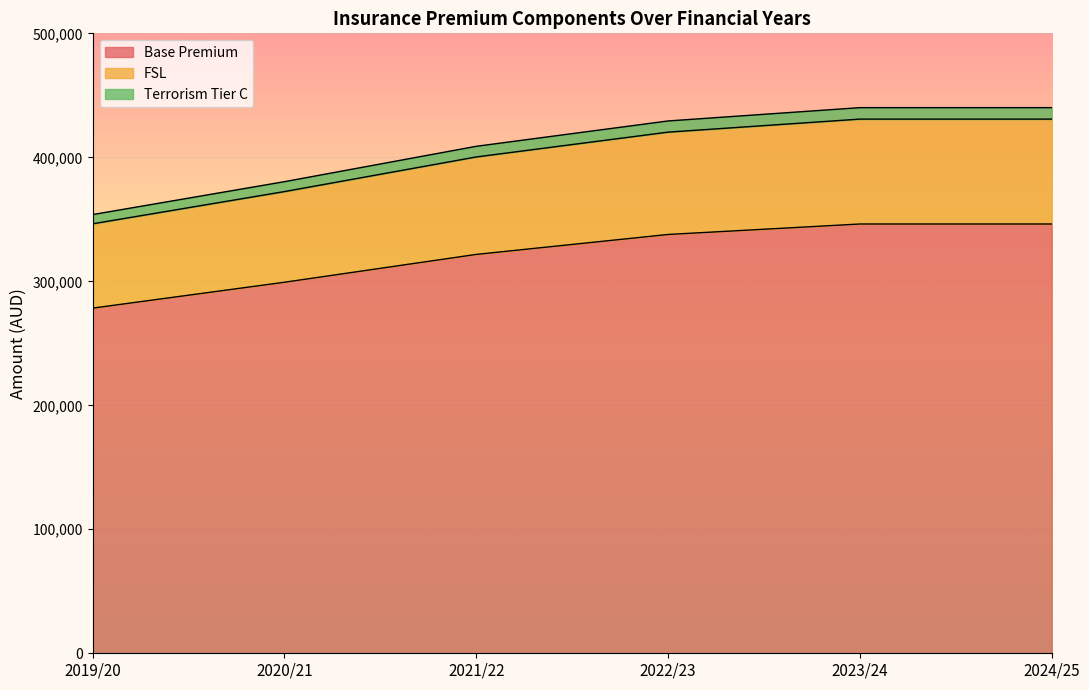

Reading left to right, extract all data points from this chart.

Base Premium: 2019/20=278375.0	2020/21=299253.1	2021/22=321697.1	2022/23=337782.0	2023/24=346226.5	2024/25=346226.5
FSL: 2019/20=346396.8	2020/21=372376.6	2021/22=400304.8	2022/23=420320.1	2023/24=430828.1	2024/25=430828.1
Terrorism Tier C: 2019/20=353827.8	2020/21=380364.9	2021/22=408892.2	2022/23=429336.8	2023/24=440070.3	2024/25=440070.3